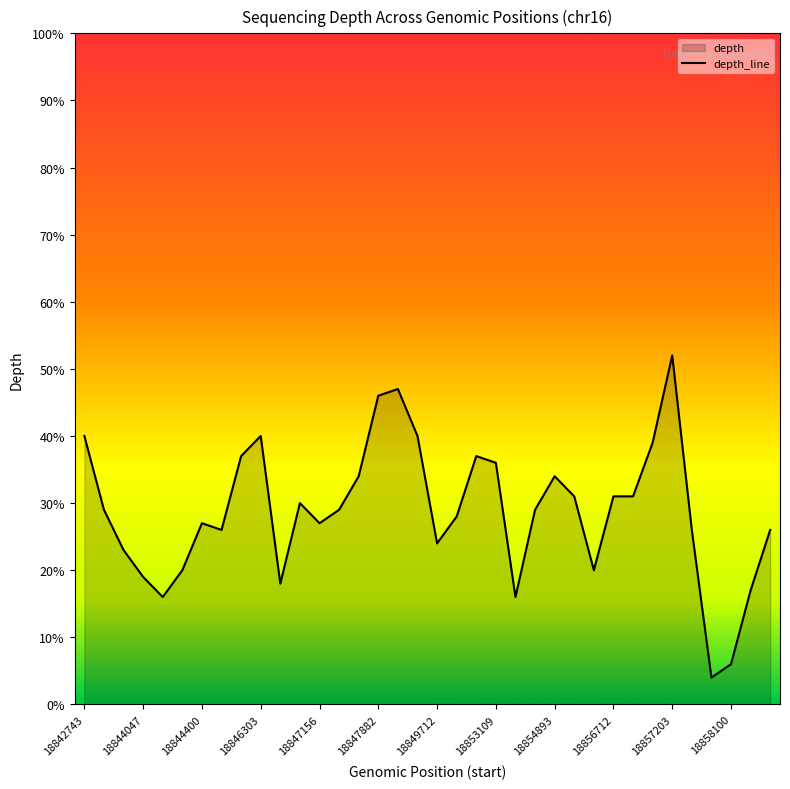

How many values are below 29?

17